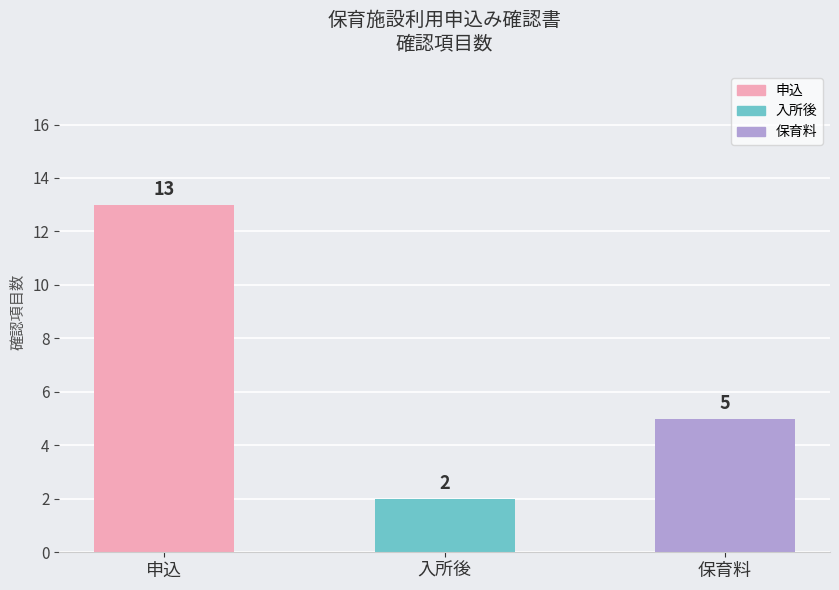

Reading left to right, transcribe all the data shown in this chart.

申込=13	入所後=2	保育料=5